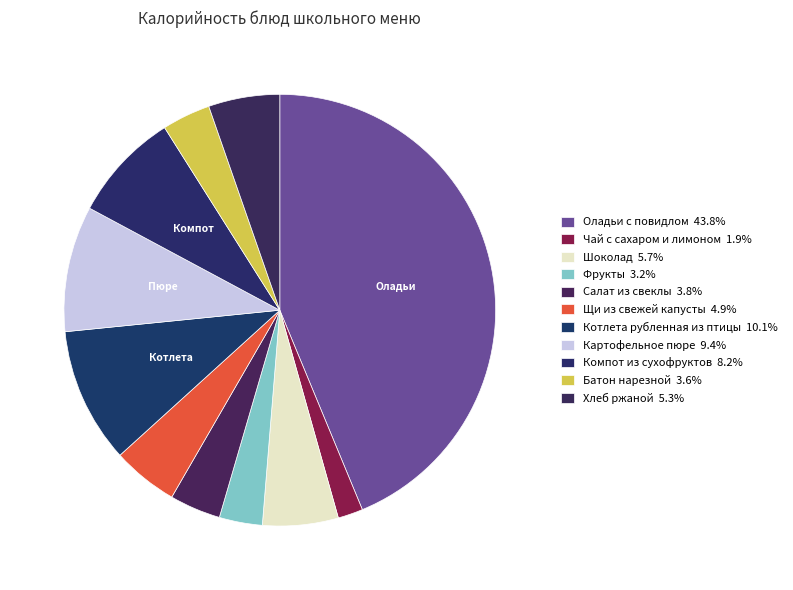

Is the sum of Хлеб ржаной and Чай с сахаром и лимоном greater than half?

No